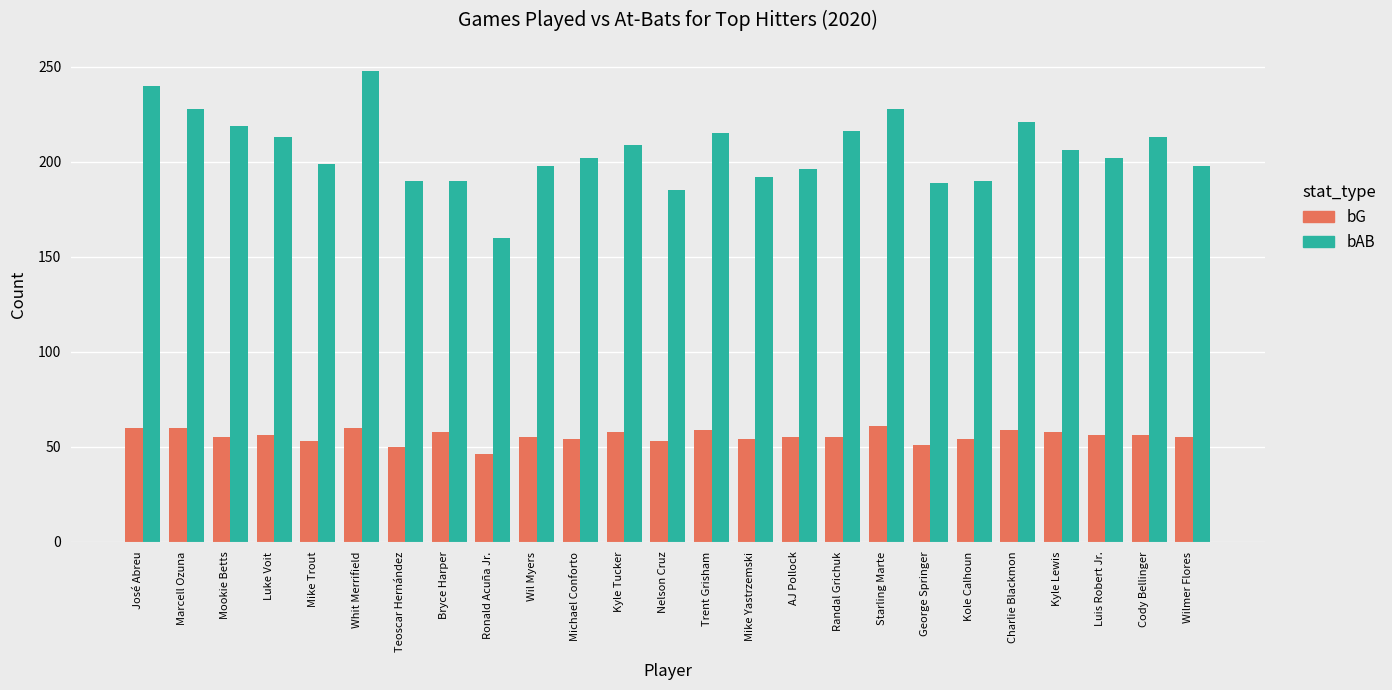

What is the average value of the bG series?

56